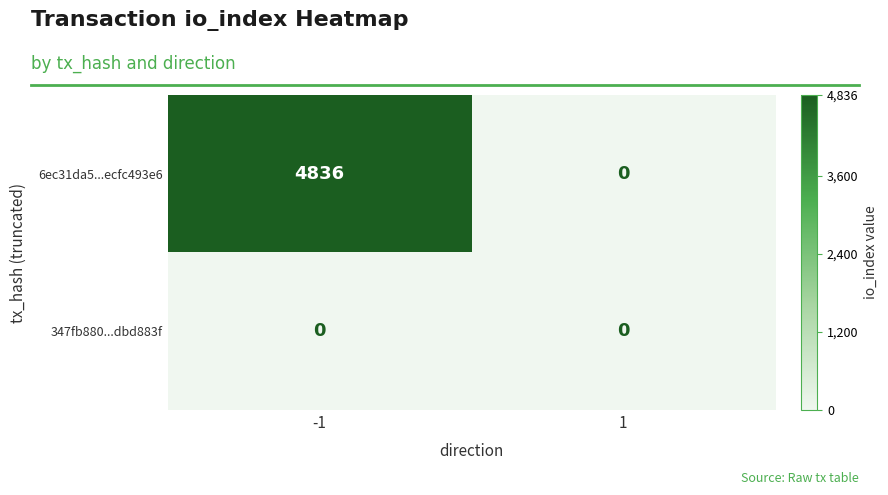

True or false: 6ec31da5...ecfc493e6 has a value of 4836 at -1.

True